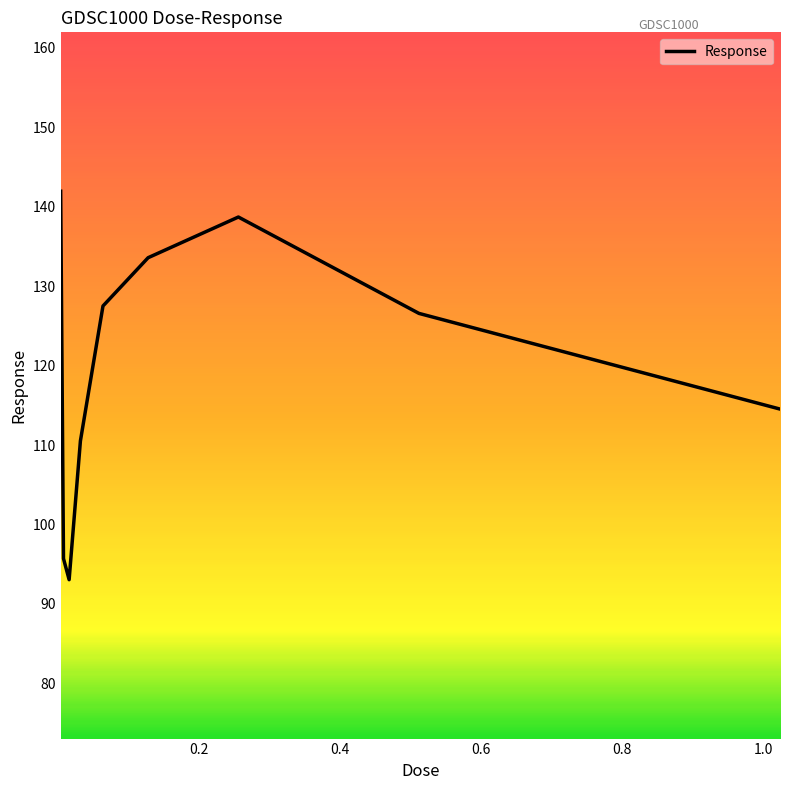

What is the smallest value displayed?

93.1